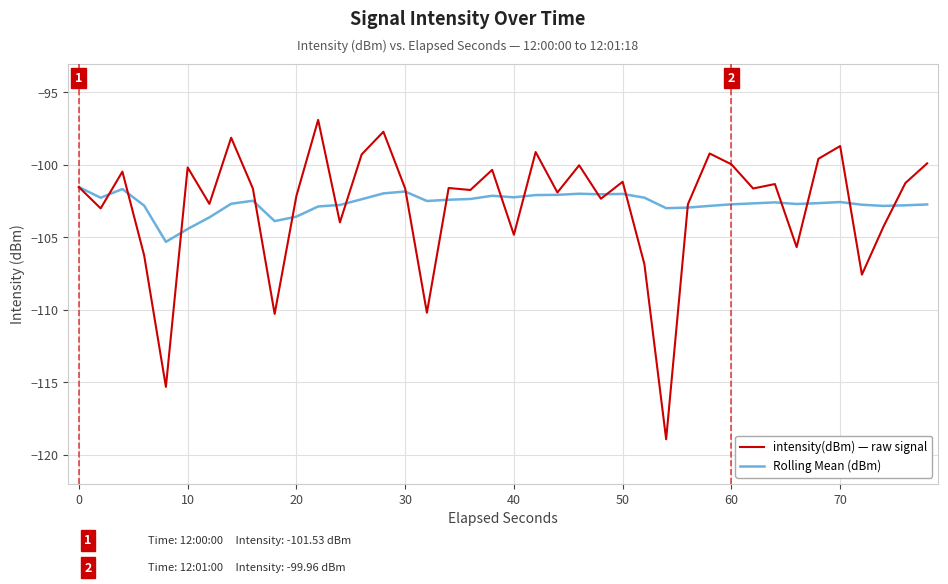

At how many categories does at least one series exceed -111?

40